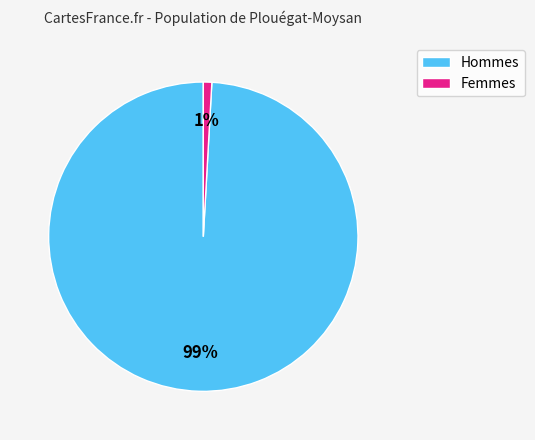

To the nearest percent, what is the average slice percentage?

50%